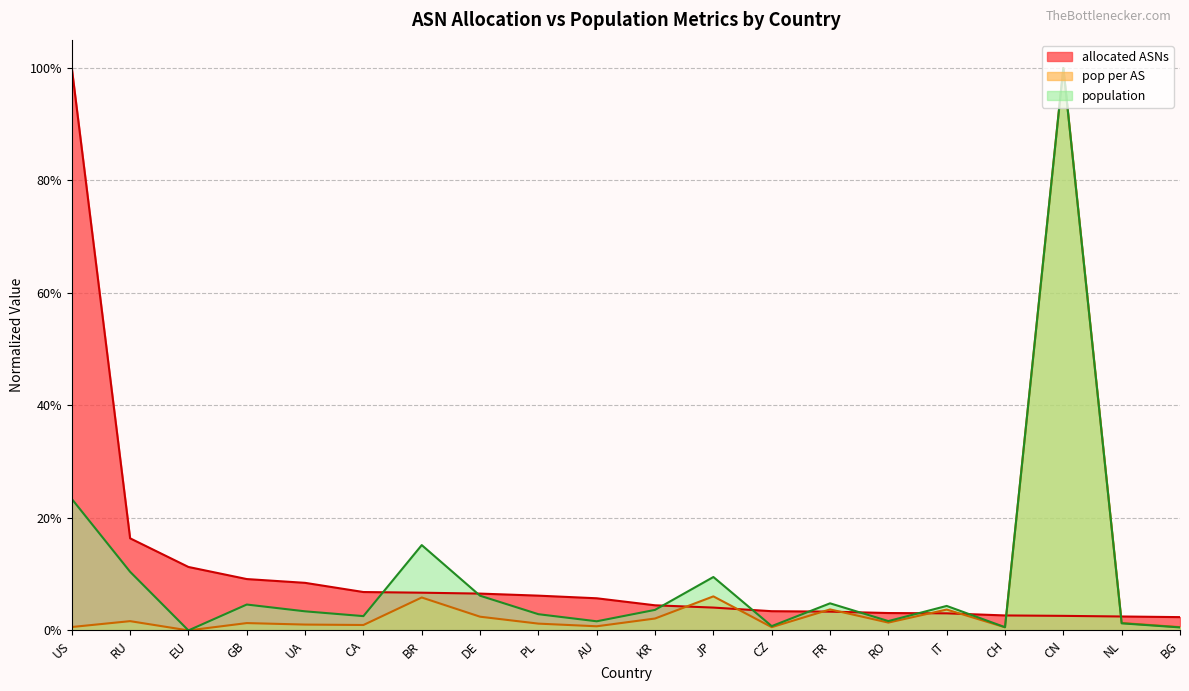

Rank the series by their maximum value, from lowest to highest.

pop per AS, allocated ASNs, population